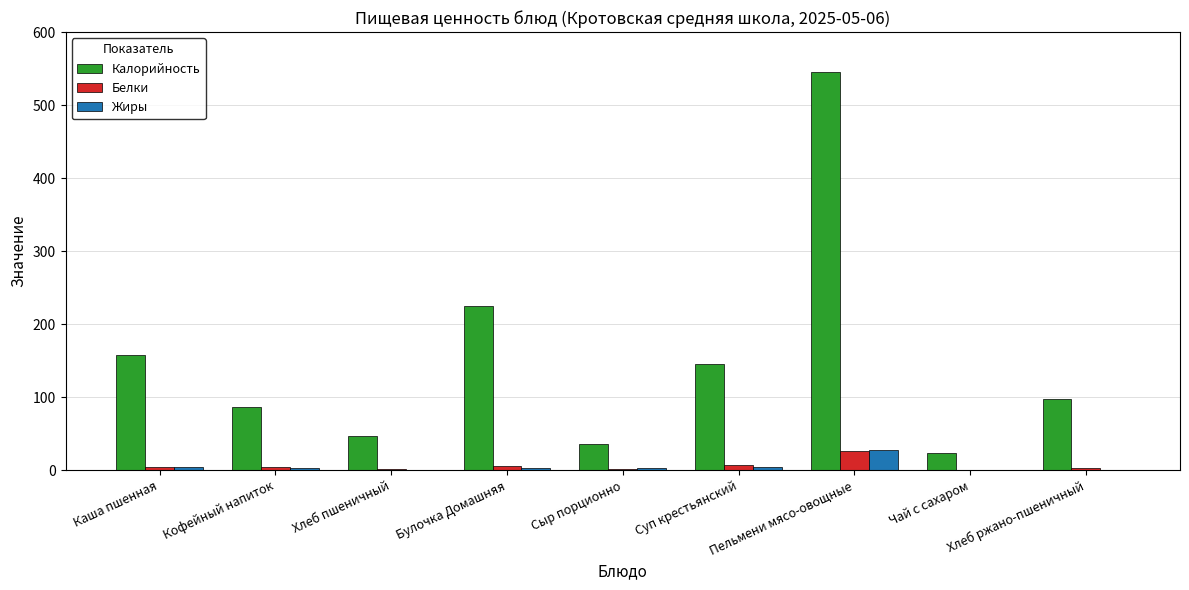

Is it true that Калорийность equals 48.4 at Каша пшенная?

False